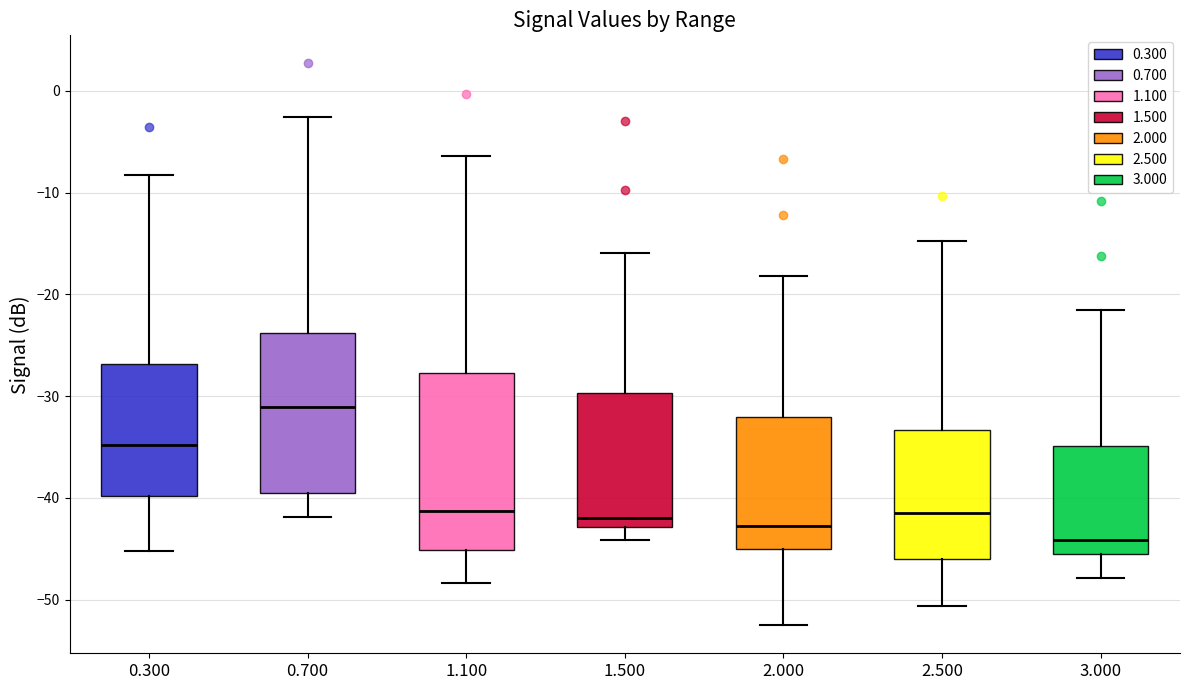

Where does the lower whisker of the box at x = 0.700 end on the y-axis? The values are not printed on the chart, so give them approximately, as read against the axis.

-42